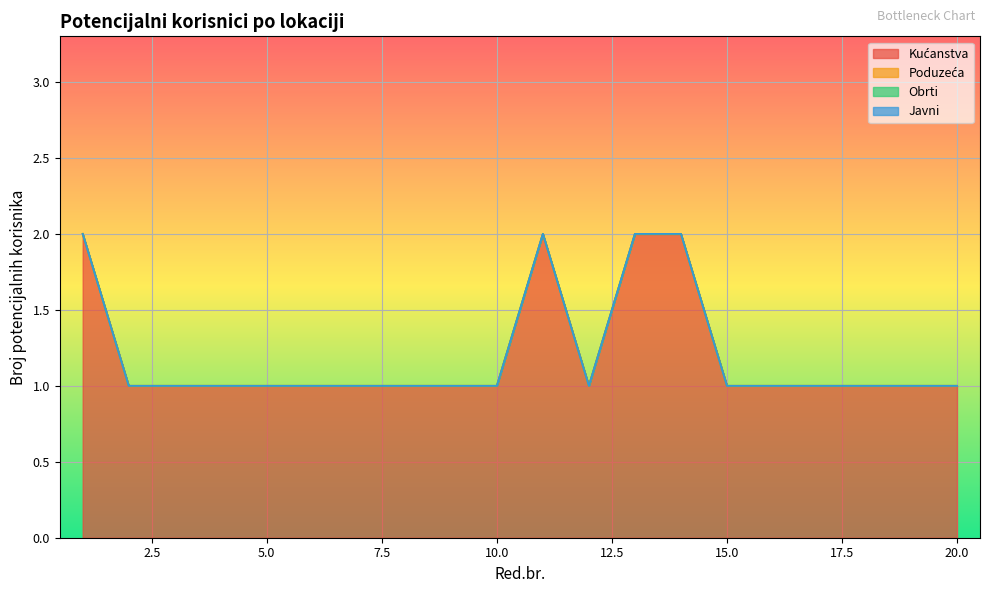

True or false: Poduzeća has more than 2 points higher than both neighbors.

False